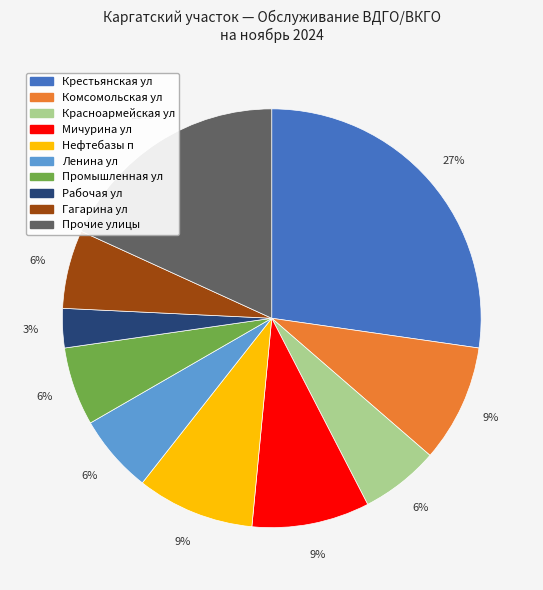

How many slices are in this pie chart?

10